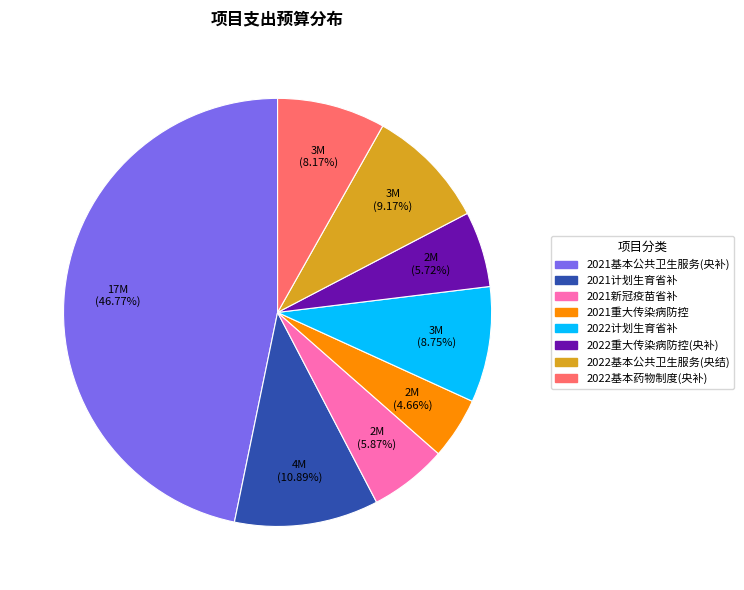

How many segments does this pie chart have?

8